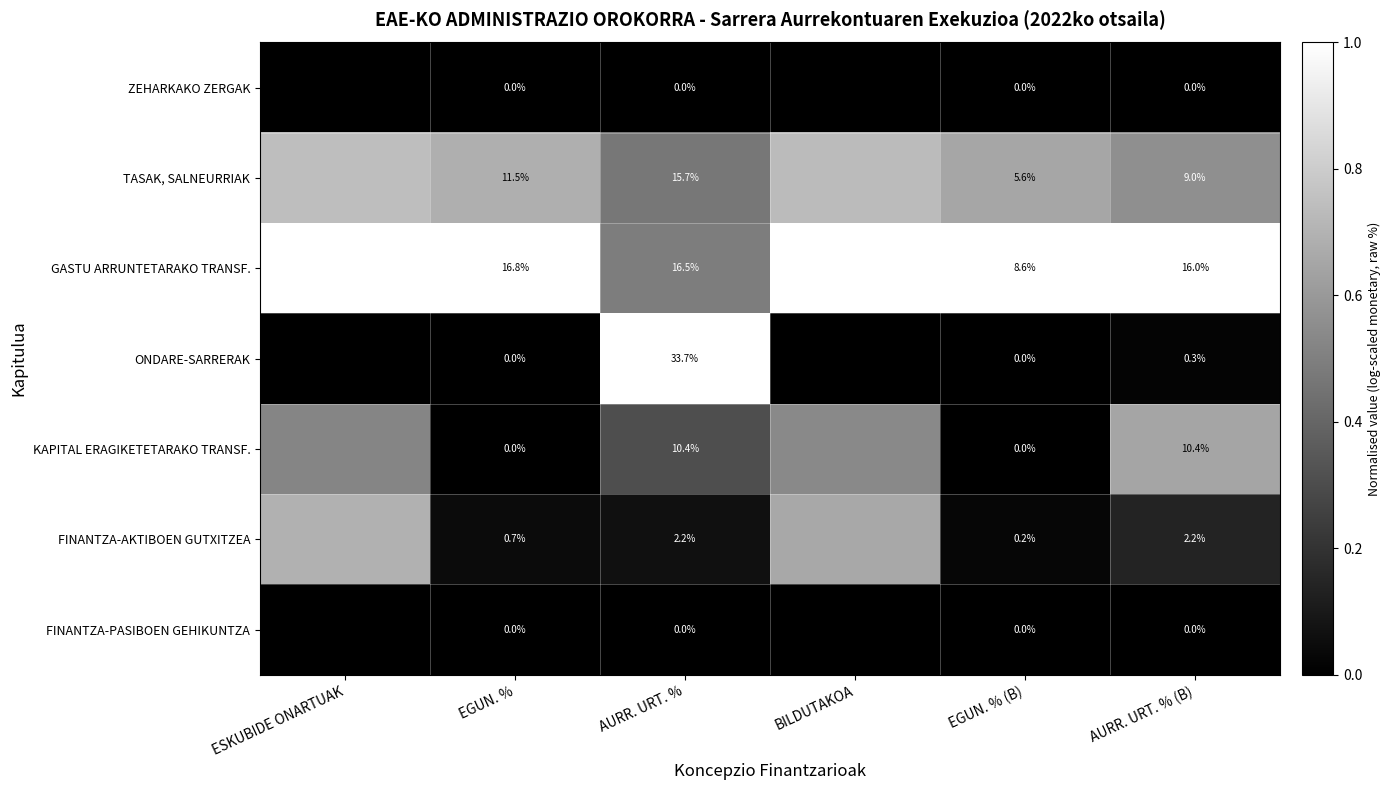

Where is FINANTZA-AKTIBOEN GUTXITZEA nearest to the value 0?

EGUN. % (B)